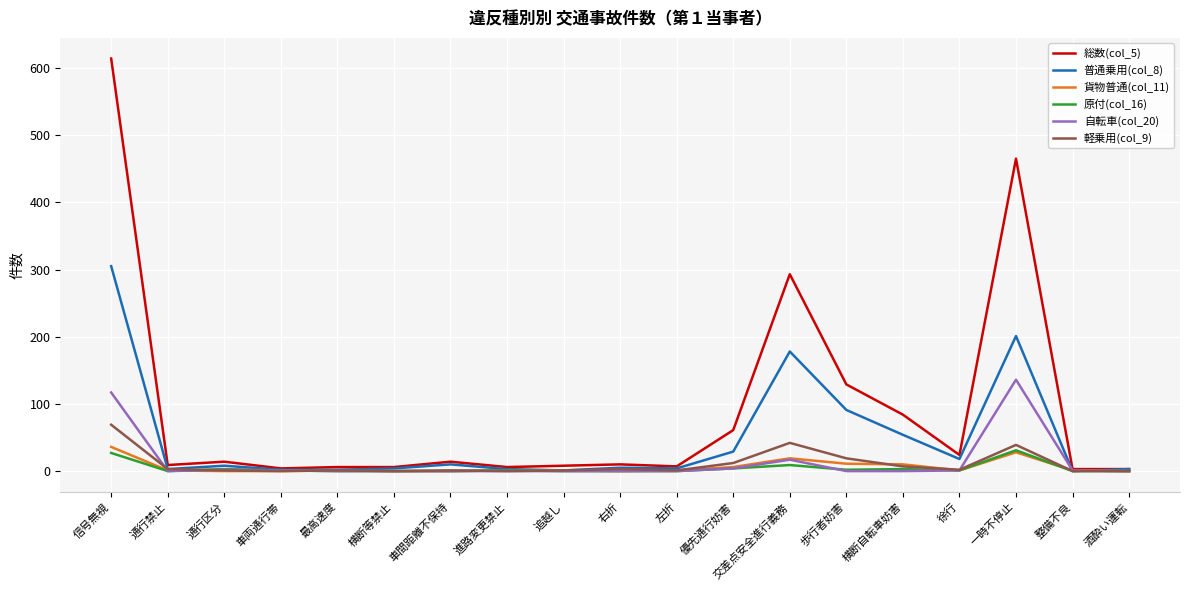

What is the maximum value shown in the chart?

614